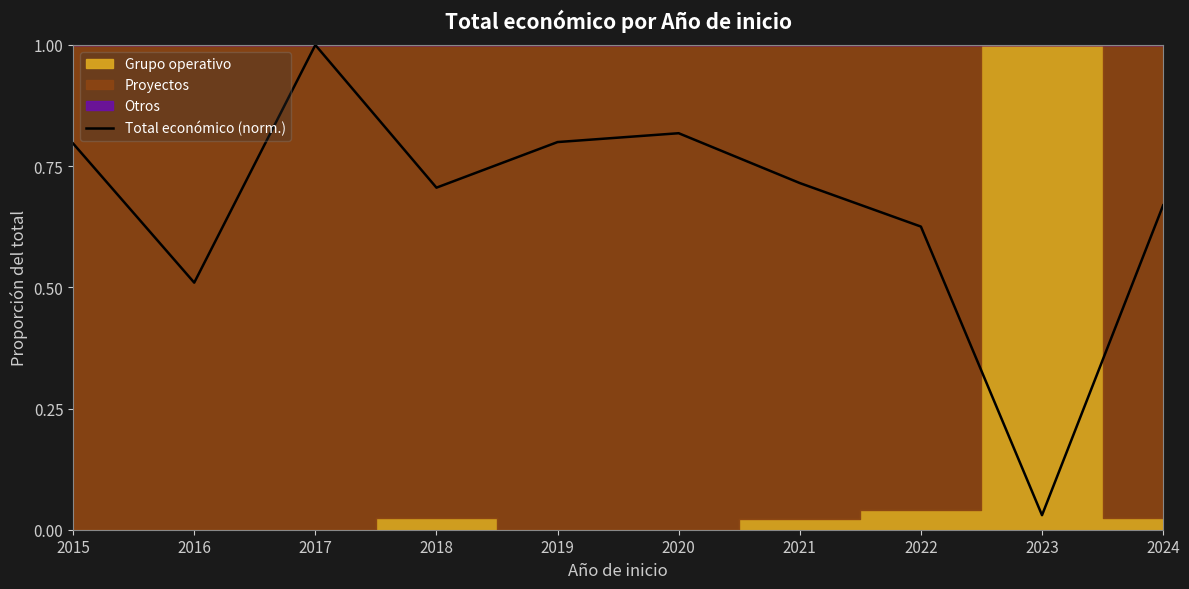

Is it true that Total económico (norm.) equals 0.7 at 2018?

True